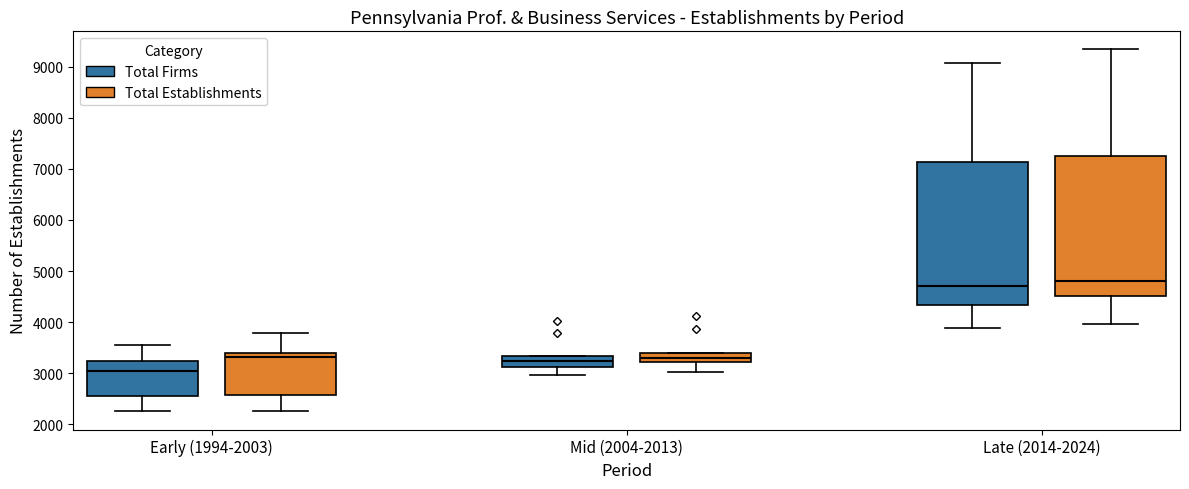

Reading left to right, read every box against the y-axis: the position of its median line, the range the box covers, and the ends of its whiskers. The values are not printed on the chart, so give them approximately, as read against the axis.

Early (1994-2003) (Total Firms): median 3100, box 2600 to 3200, whiskers 2300 to 3500
Early (1994-2003) (Total Establishments): median 3300, box 2600 to 3400, whiskers 2300 to 3800
Mid (2004-2013) (Total Firms): median 3200, box 3100 to 3300, whiskers 3000 to 3300
Mid (2004-2013) (Total Establishments): median 3300, box 3200 to 3400, whiskers 3000 to 3400
Late (2014-2024) (Total Firms): median 4700, box 4300 to 7100, whiskers 3900 to 9100
Late (2014-2024) (Total Establishments): median 4800, box 4500 to 7200, whiskers 4000 to 9300